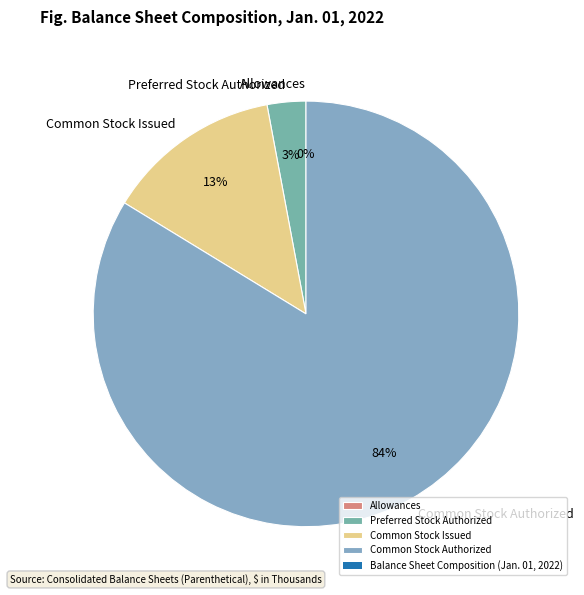

To the nearest percent, what is the combined percentage of Preferred Stock Authorized and Common Stock Authorized?

87%